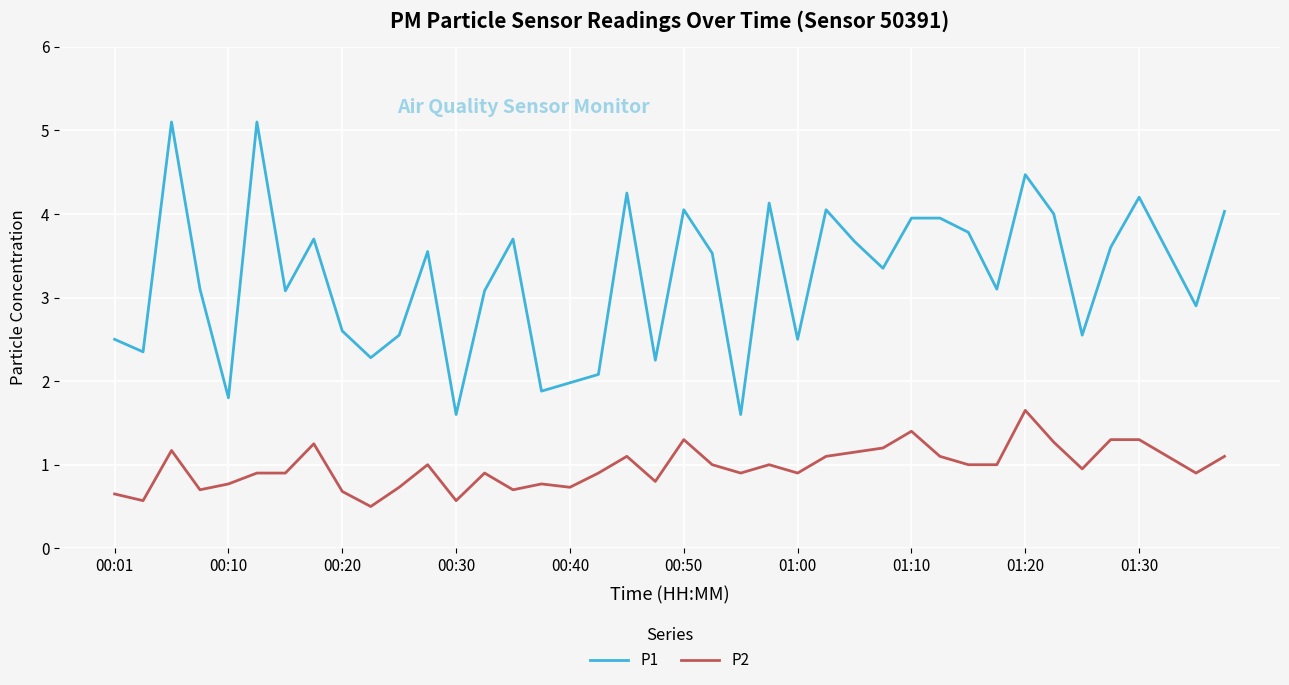

Which series has the widest spread of values?

P1